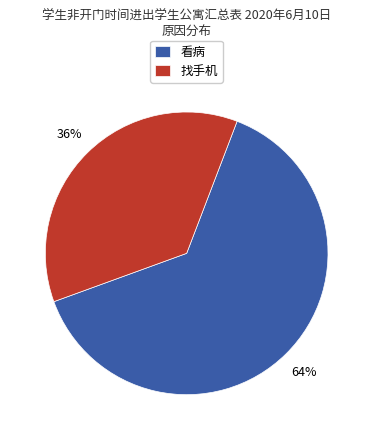

Does 看病 account for over 50% of the chart?

Yes